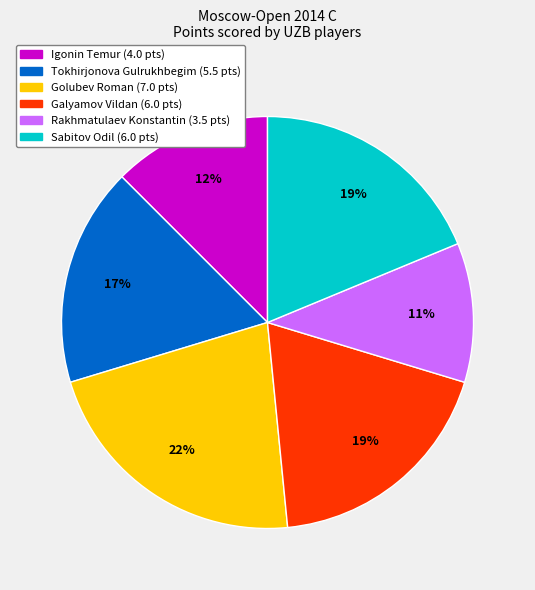

Is the sum of Galyamov Vildan and Sabitov Odil greater than half?

No